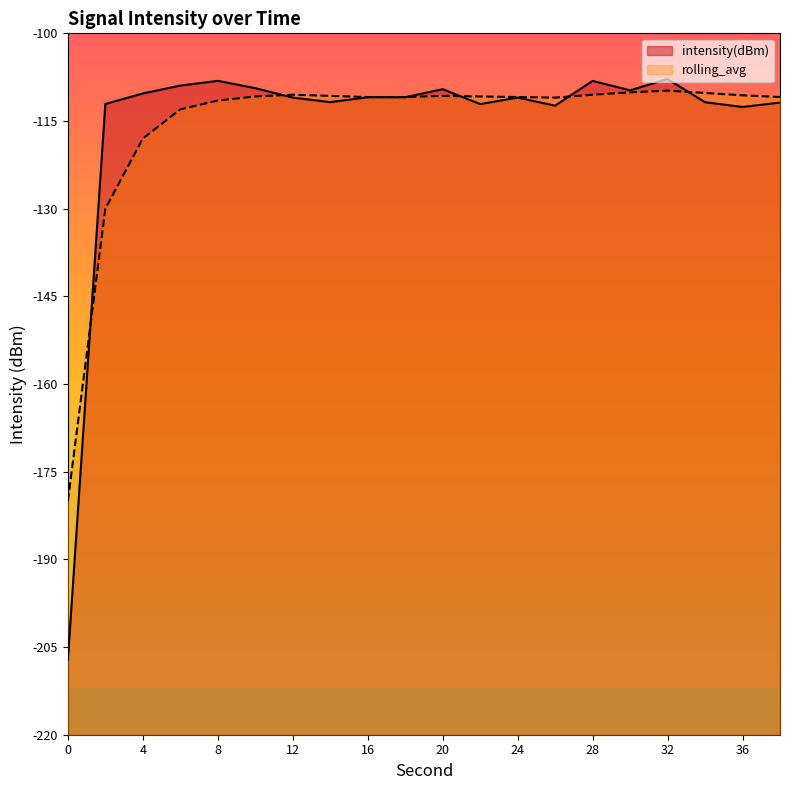

Where is the first local minimum for intensity(dBm)?

14